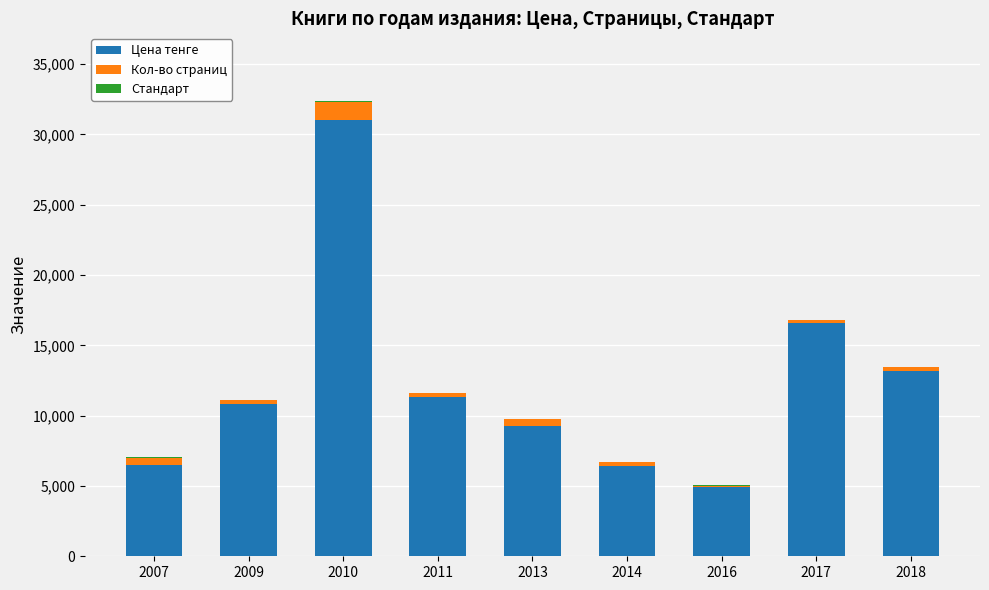

How many categories are shown in the chart?

9